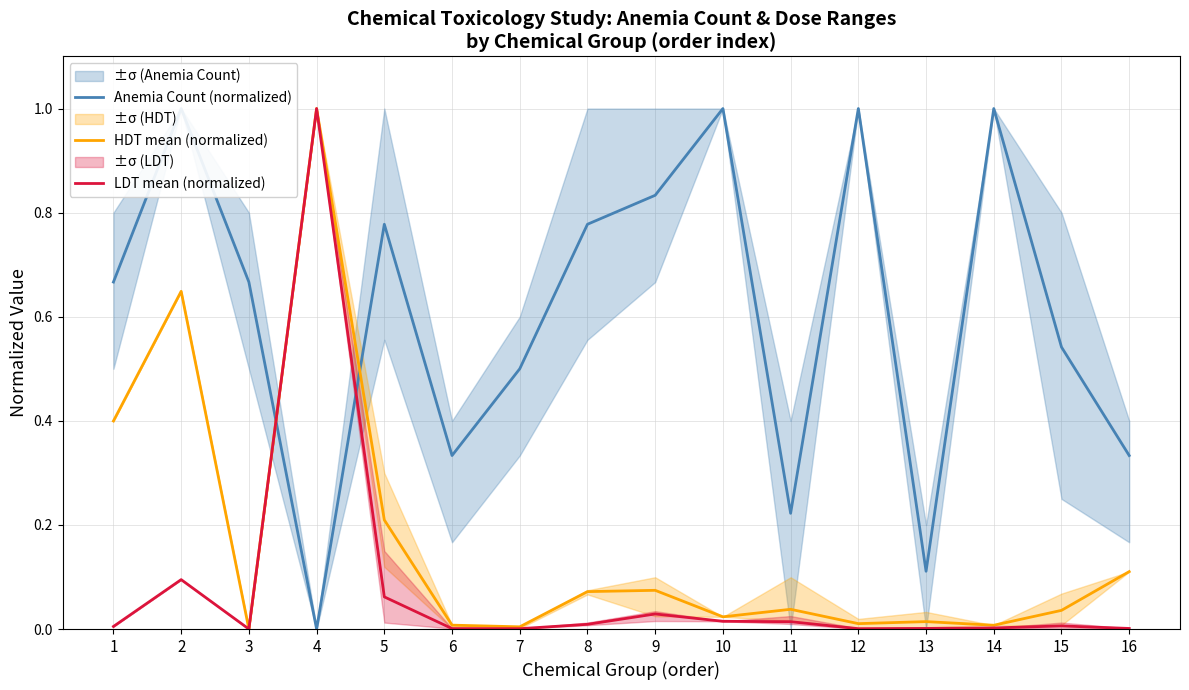

True or false: HDT mean (normalized) and LDT mean (normalized) cross at least once.

False